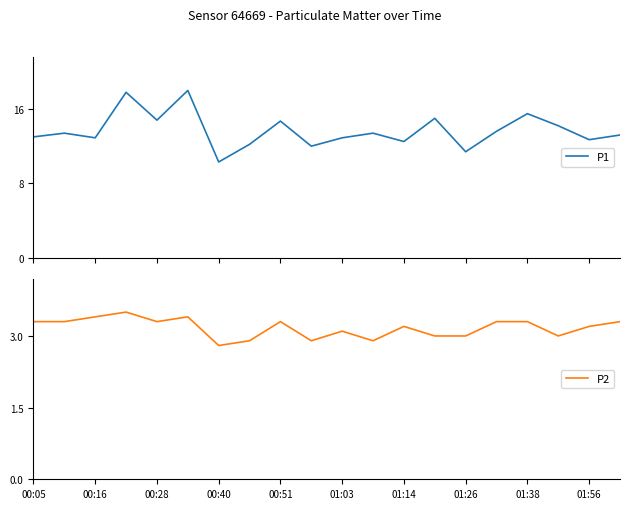

At which label is P2 closest to 3?

13